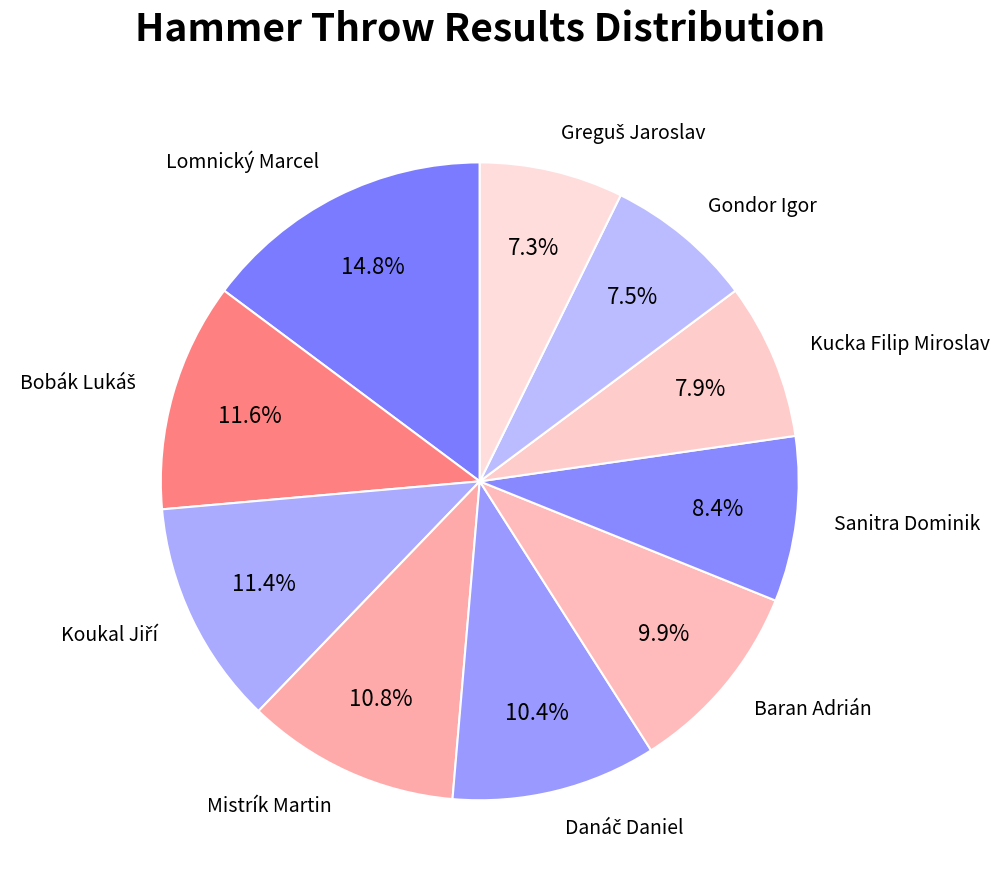

What is the largest slice in the pie chart?

Lomnický Marcel